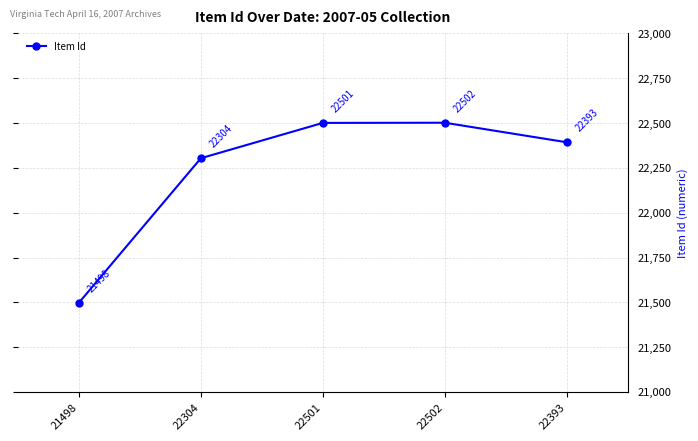

Count the number of data series in this chart.

1